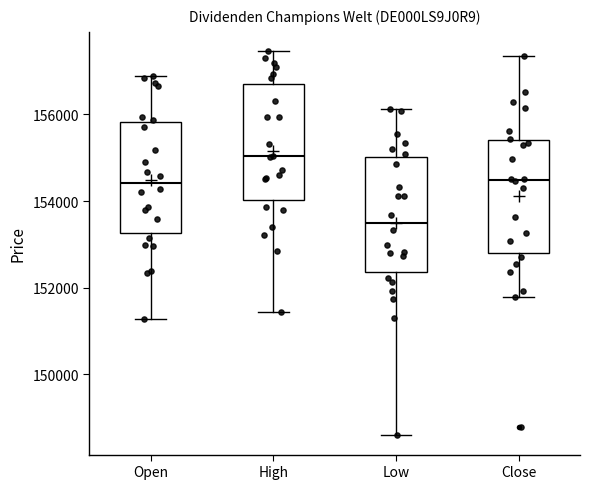

Where does the median line of the box for Close sit on the y-axis? The values are not printed on the chart, so give them approximately, as read against the axis.

154400